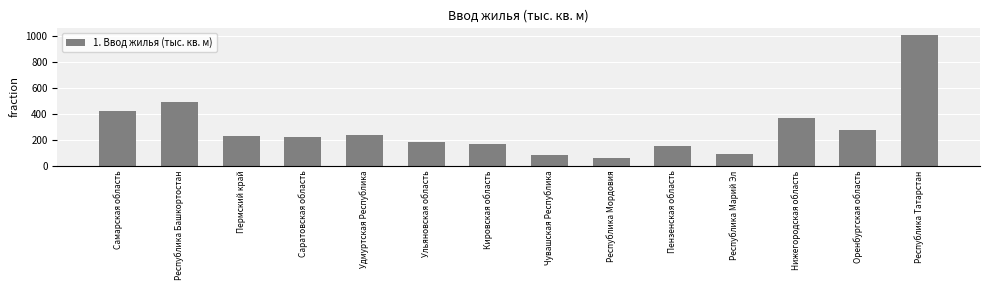

List the labels in order of value, largest first.

Республика Татарстан, Республика Башкортостан, Самарская область, Нижегородская область, Оренбургская область, Удмуртская Республика, Пермский край, Саратовская область, Ульяновская область, Кировская область, Пензенская область, Республика Марий Эл, Чувашская Республика, Республика Мордовия